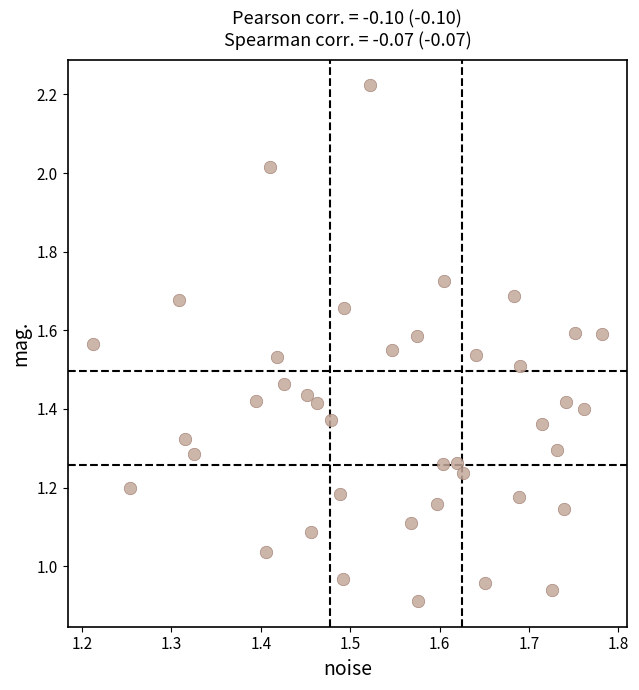

What is the range of X values (max minus min)?

0.6